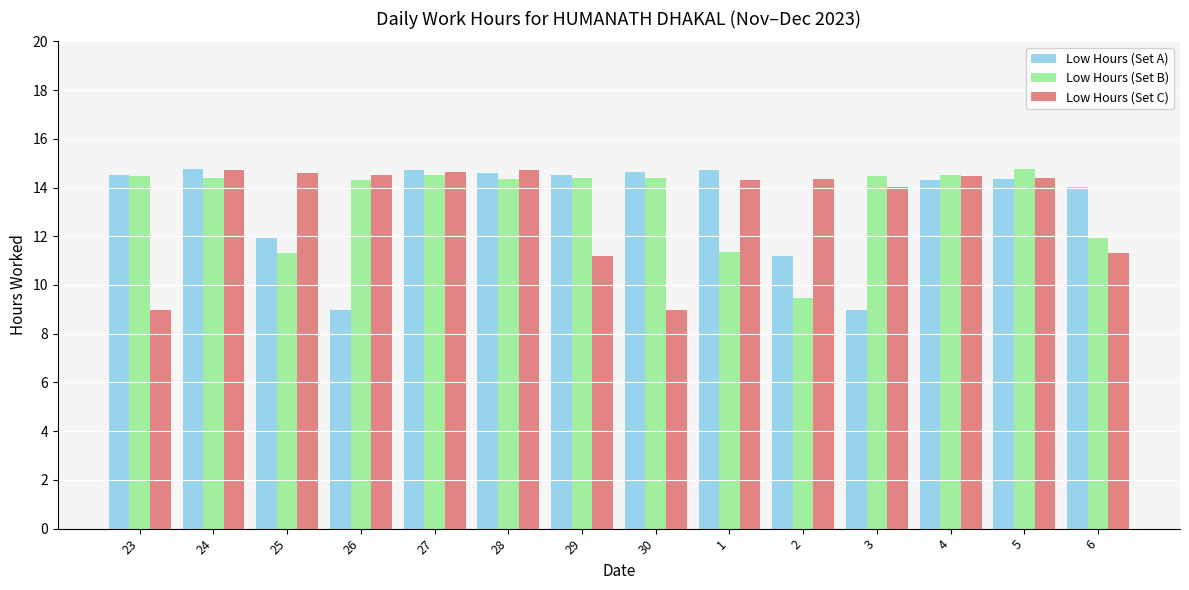

What is the difference between the Low Hours (Set A) values at 25 and 1?

2.8